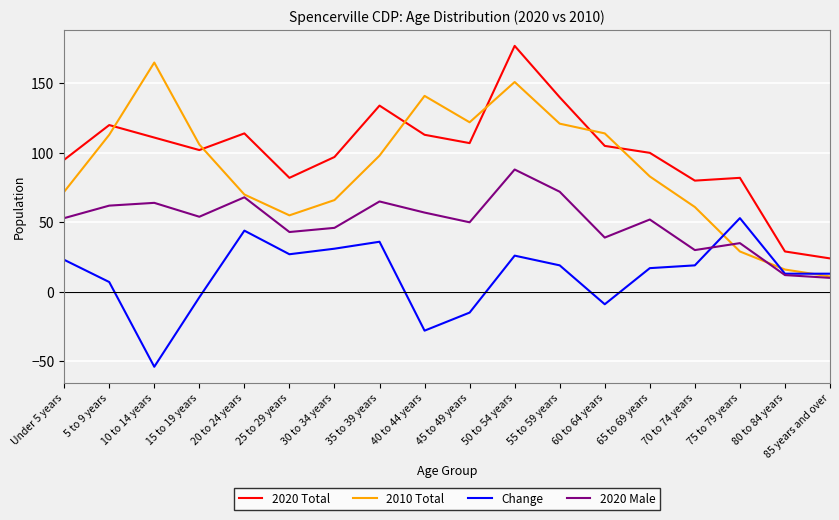

Which series has the largest total across all categories?

2020 Total